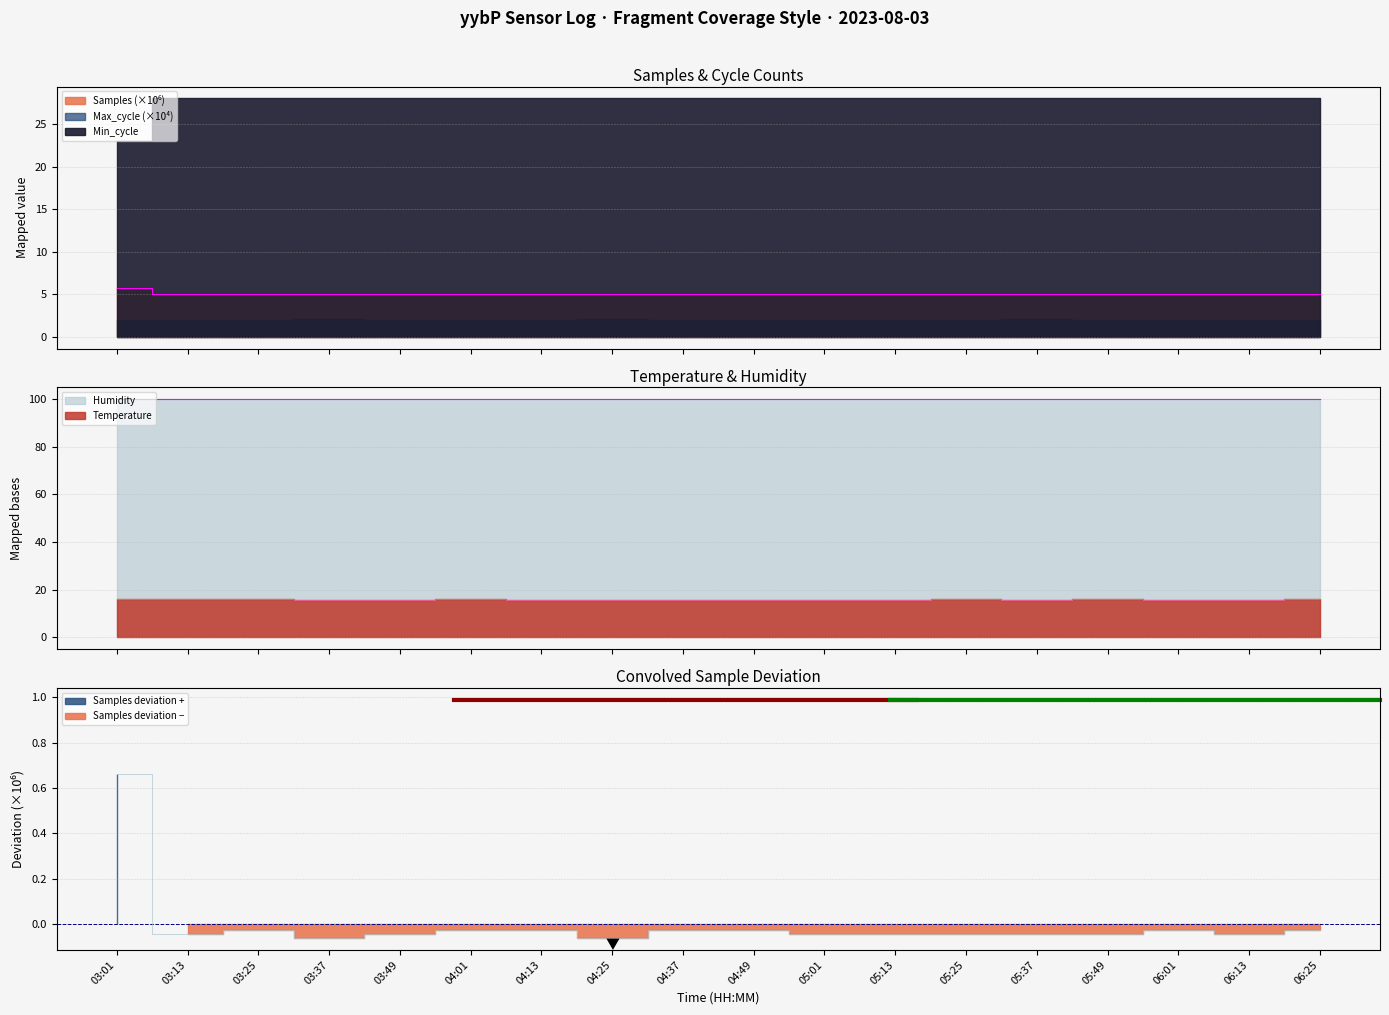

What is the total value across all series at 03:37?

20.7